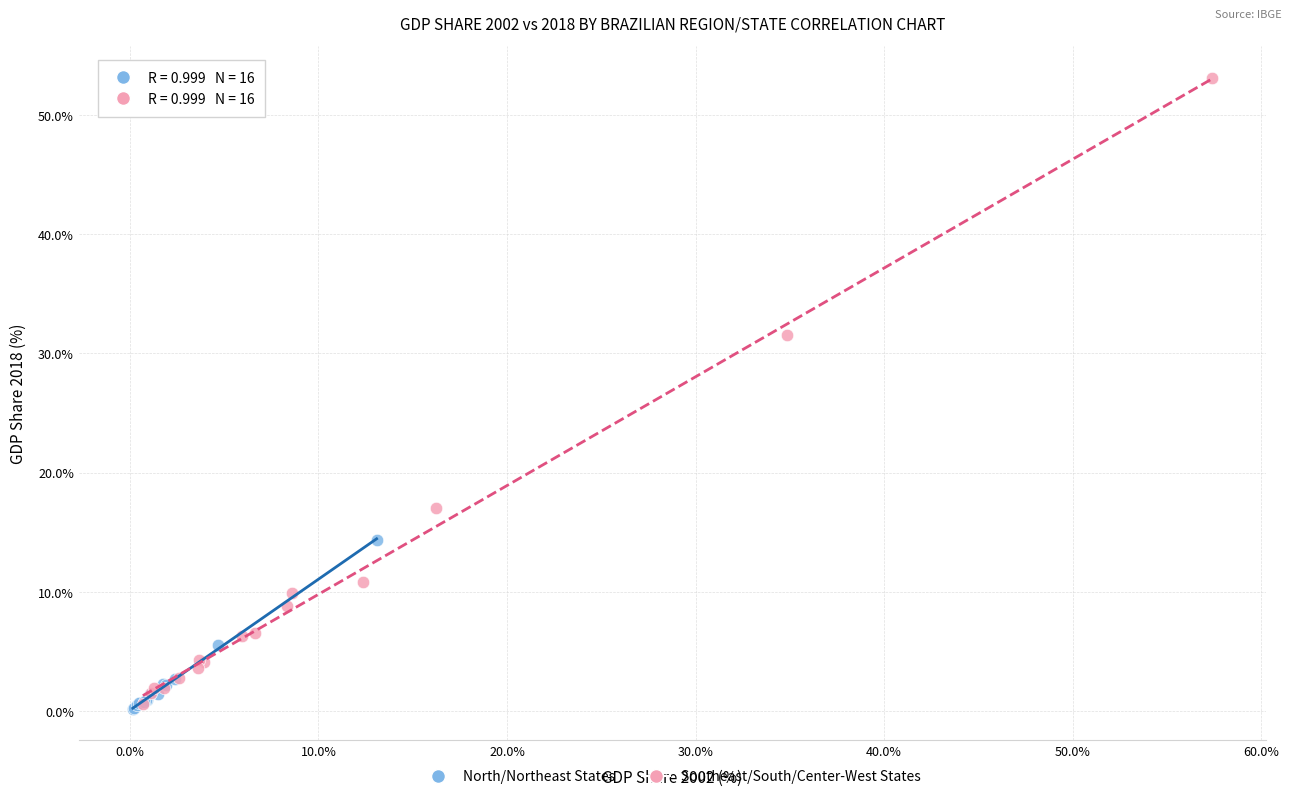

Which series has the largest Y range (max minus min)?

Southeast/South/Center-West States